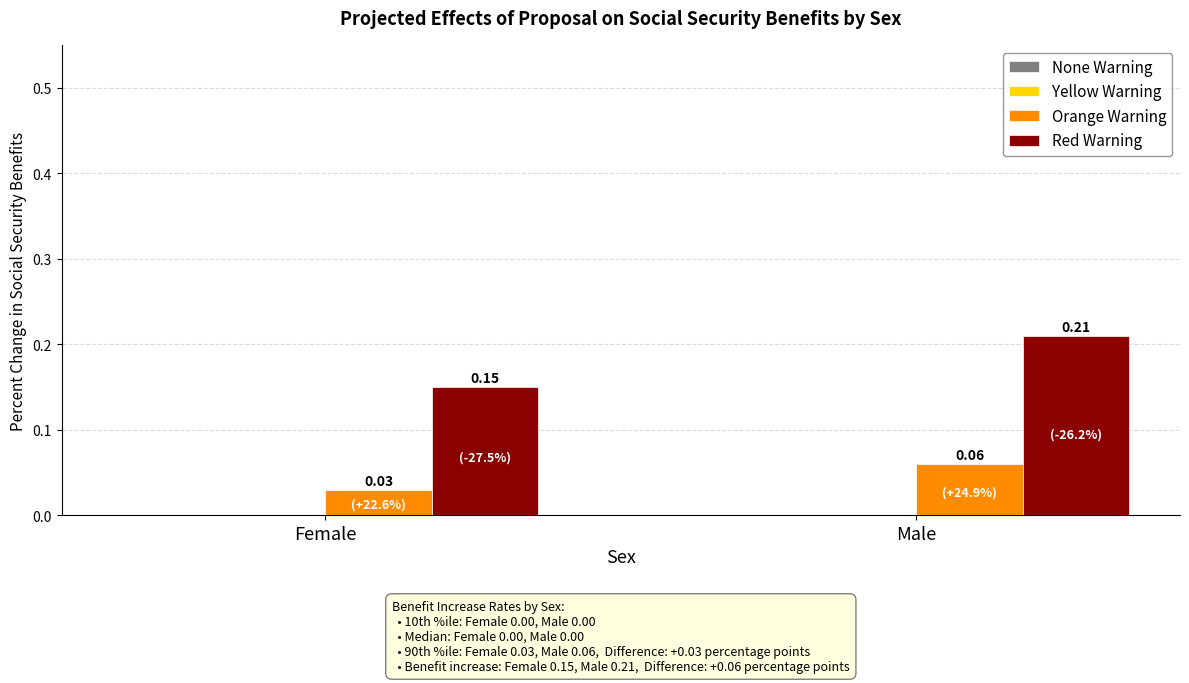

Between Female and Male, which series saw the biggest shift?

Red Warning